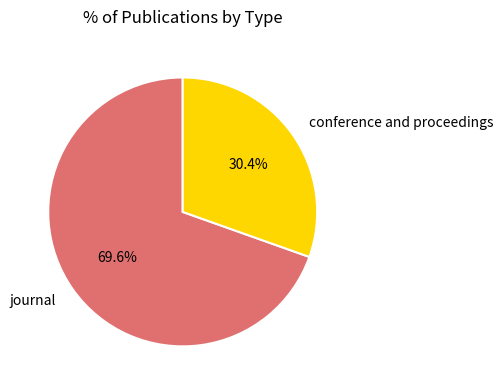

Which slice is the smallest?

conference and proceedings